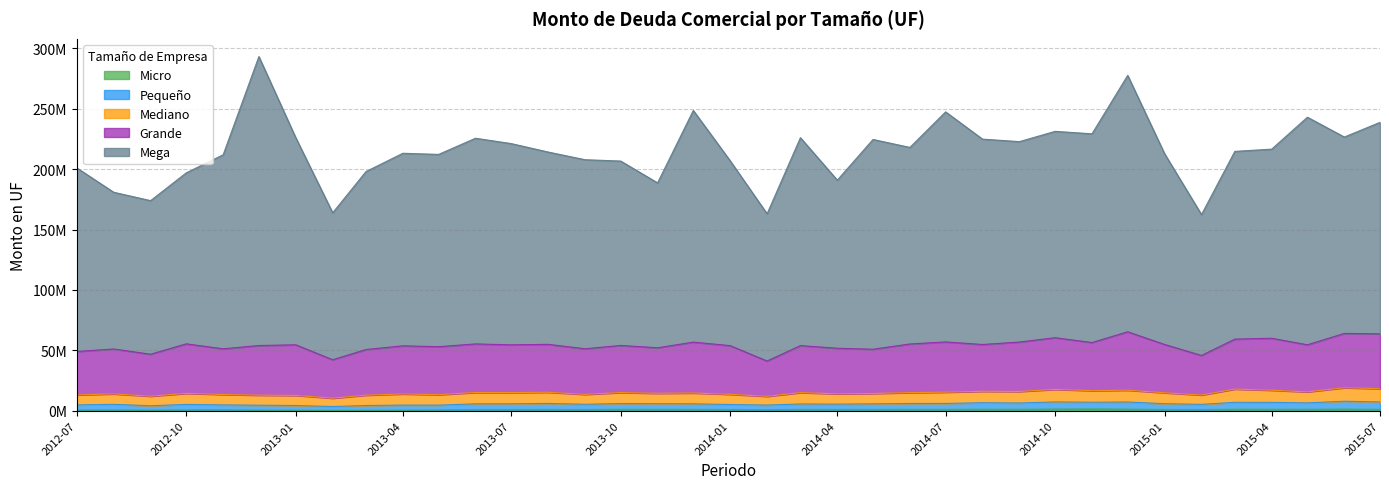

Does the chart have visible grid lines?

Yes